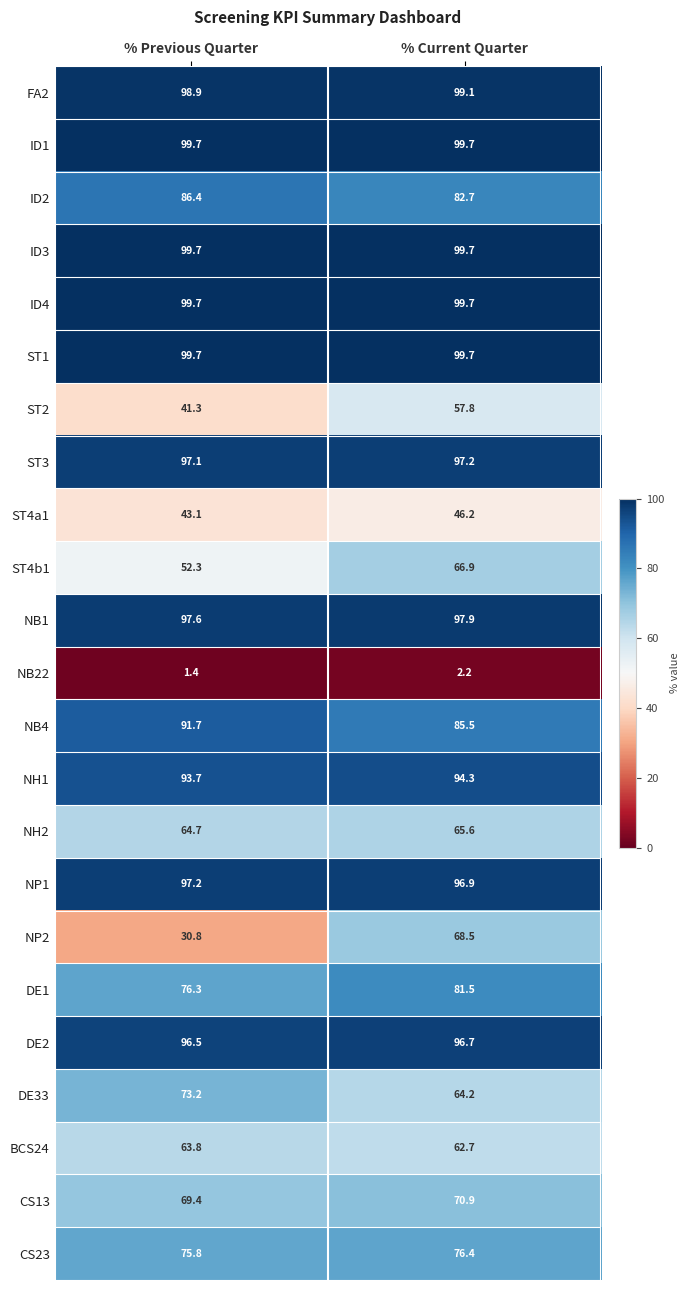

Is the value of NB4 at % Current Quarter greater than the value of NP1 at % Current Quarter?

No